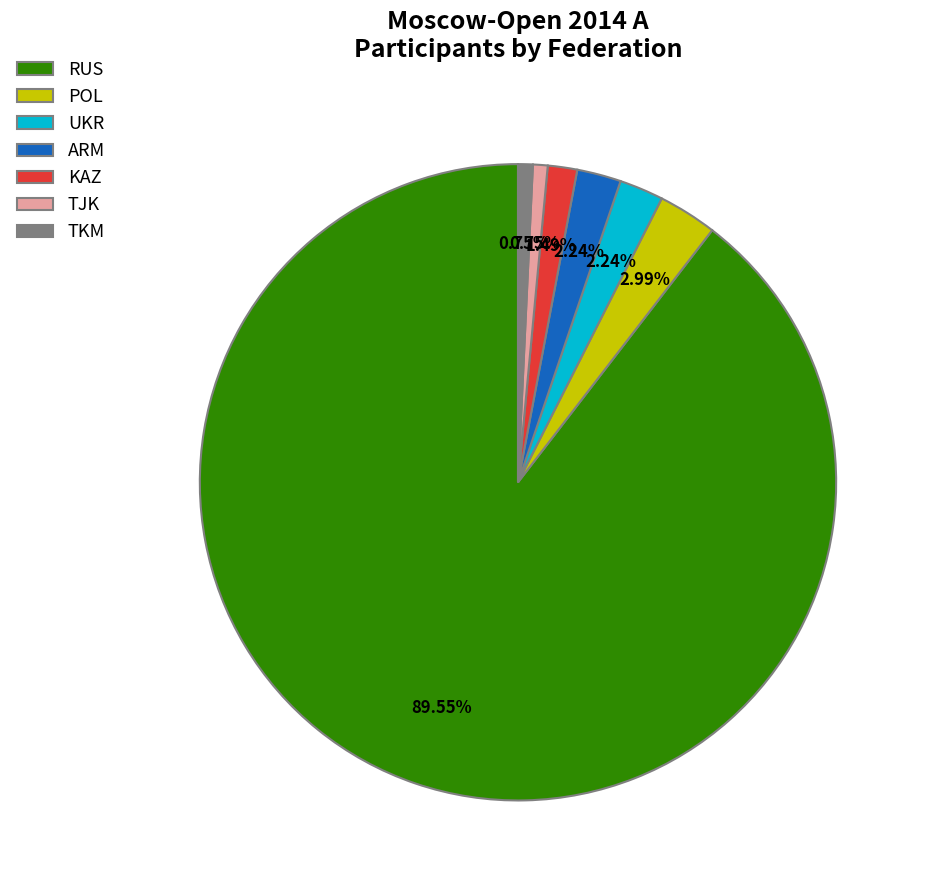

How many slices are in this pie chart?

7